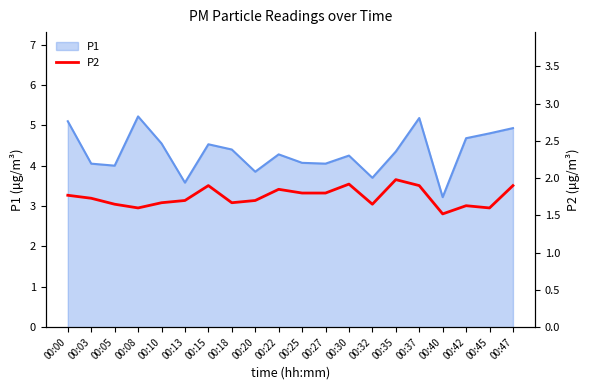

True or false: P1 has a value of 2.2 at 00:25.

False